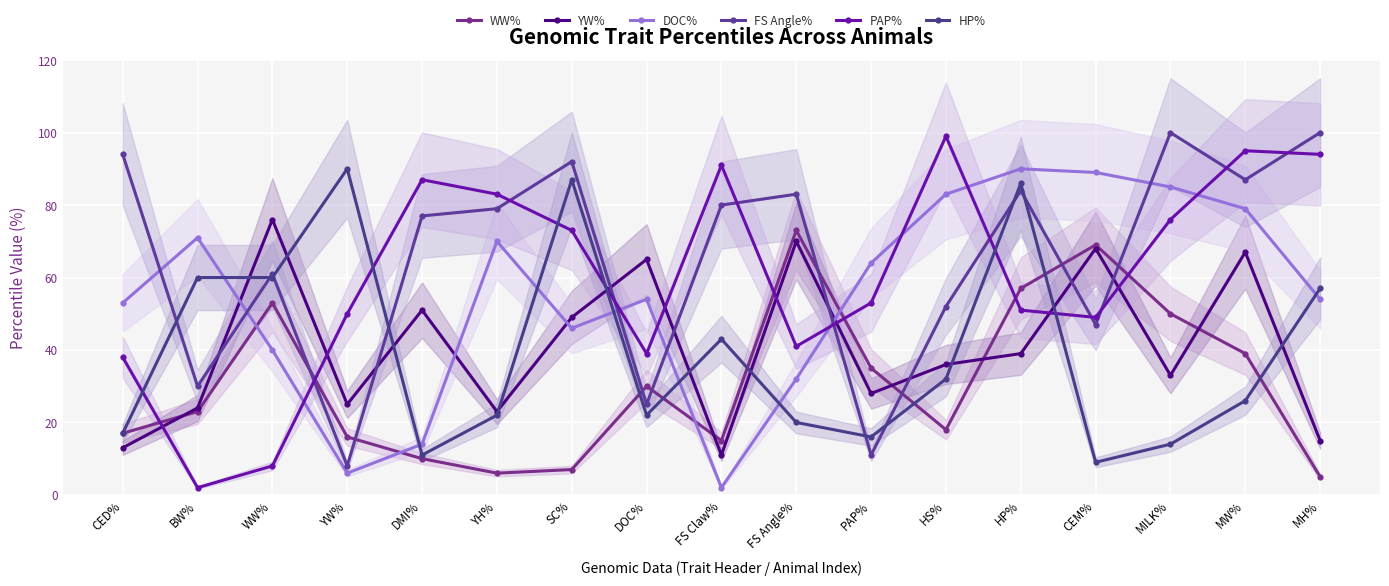

What is the smallest value displayed?

2